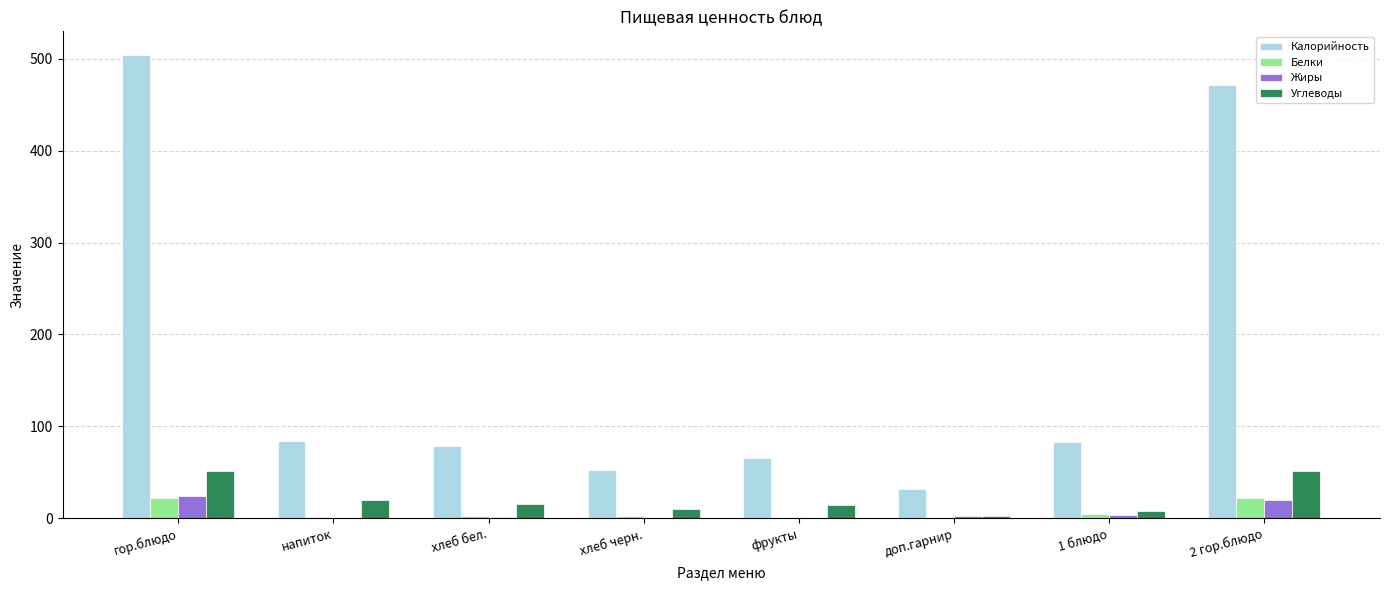

Is the value of Калорийность at хлеб бел. greater than the value of Белки at фрукты?

Yes